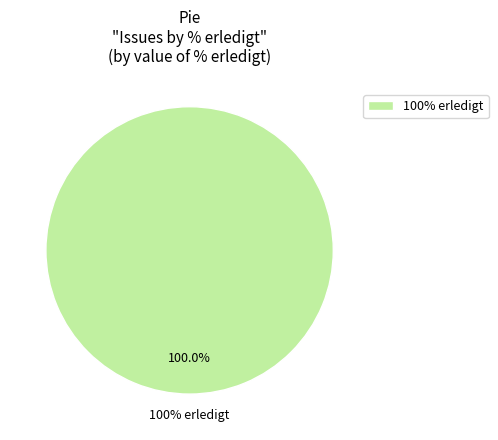

Does 126 represent more than half of the total?

No